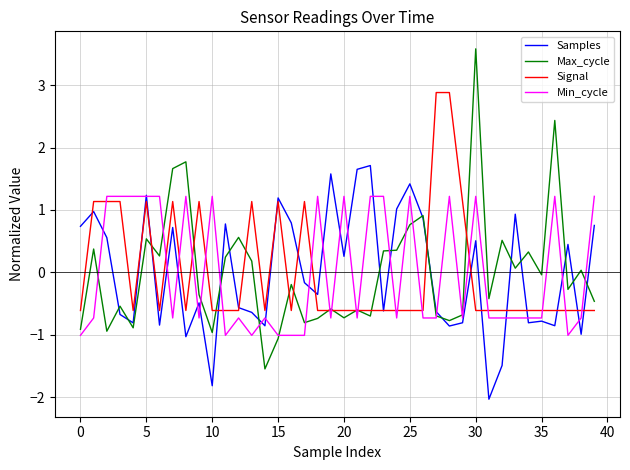

What are all the series names shown in the legend?

Samples, Max_cycle, Signal, Min_cycle